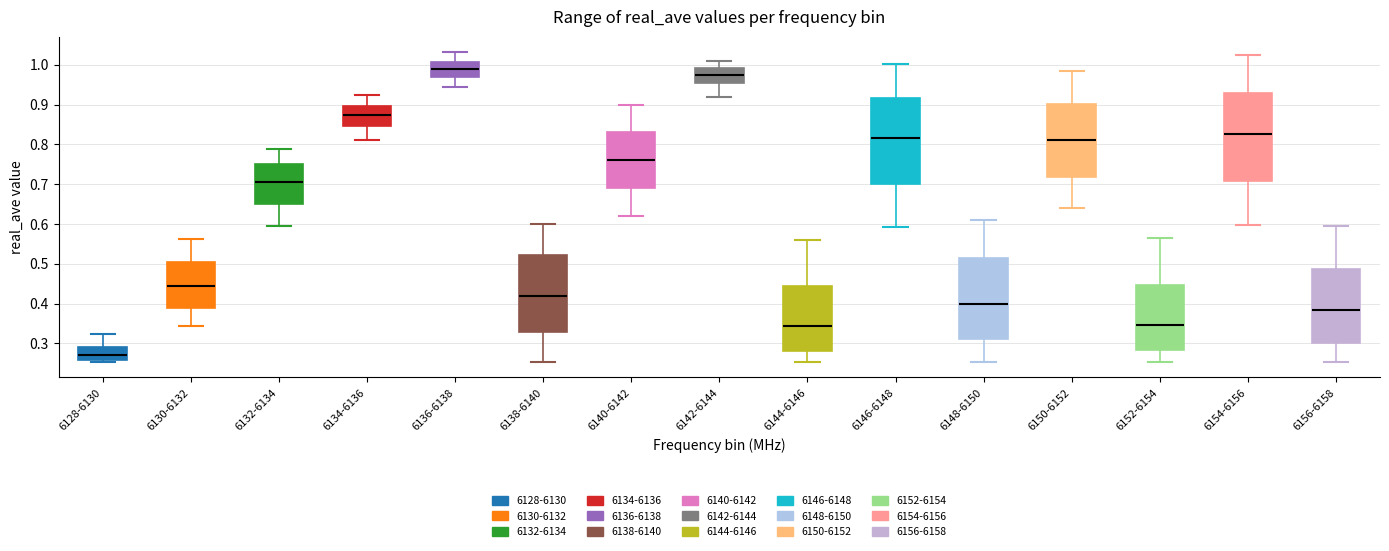

Which box has the lowest median line?

6128-6130